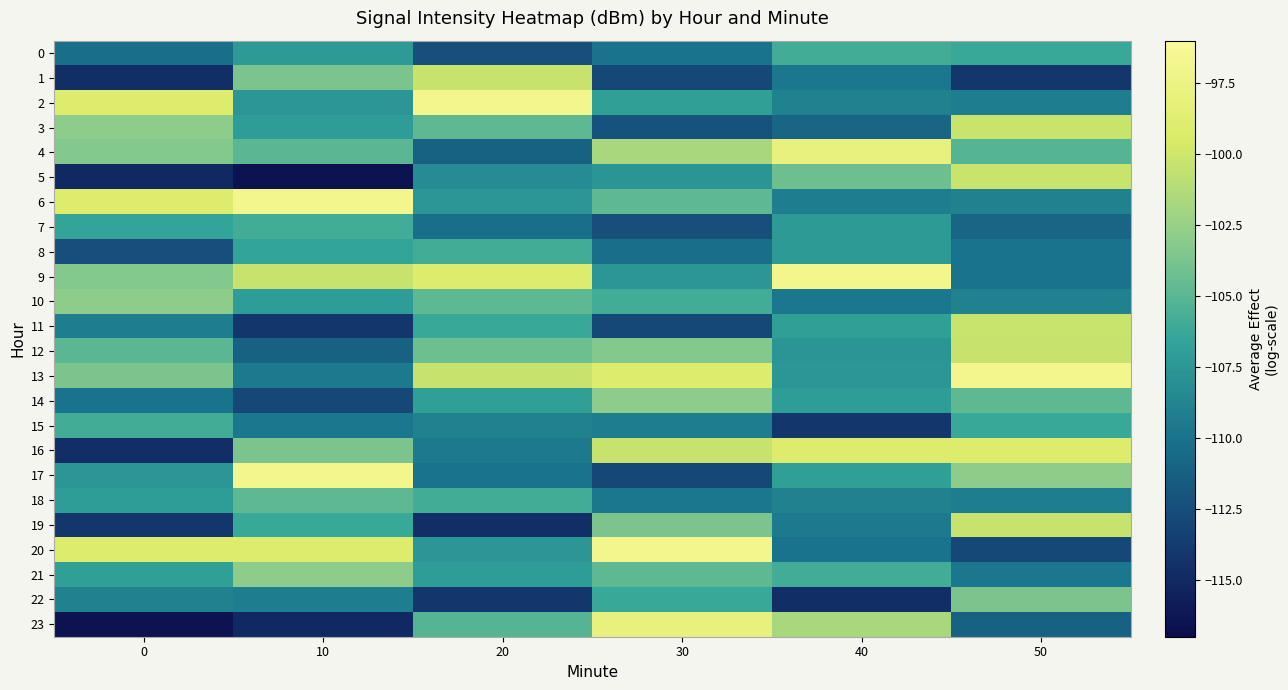

What is the smallest value displayed?

-116.6